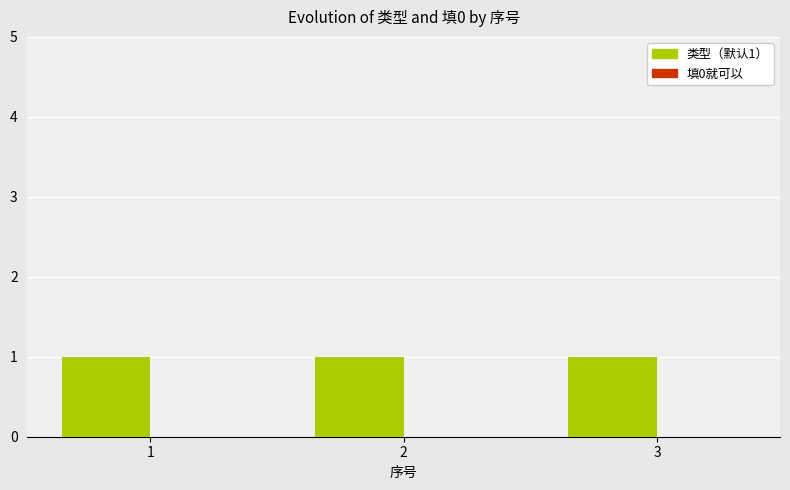

What are all the series names shown in the legend?

类型（默认1）, 填0就可以